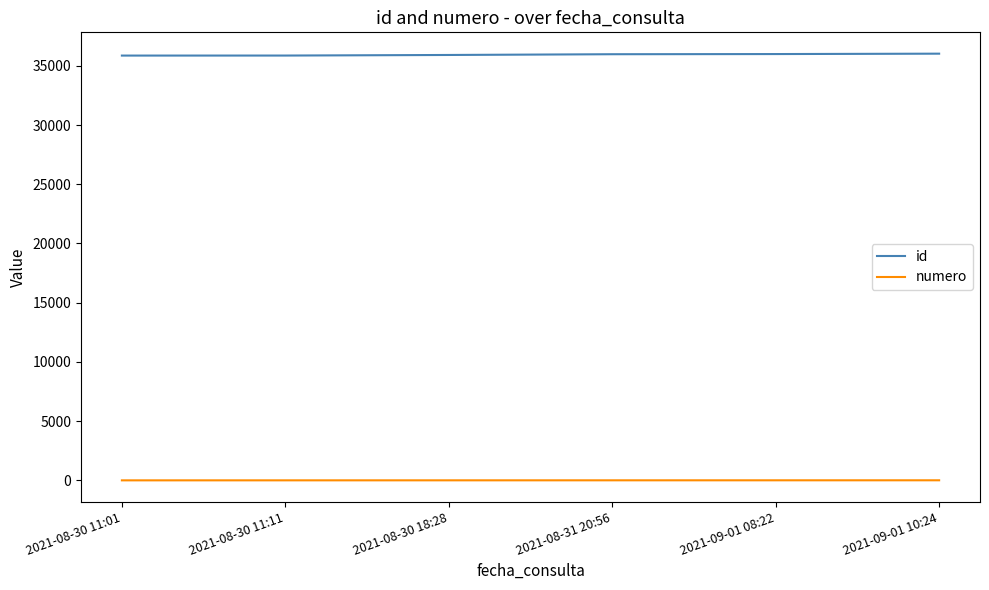

Is the value of id at 2021-08-30 11:11 greater than the value of numero at 2021-08-30 11:01?

Yes